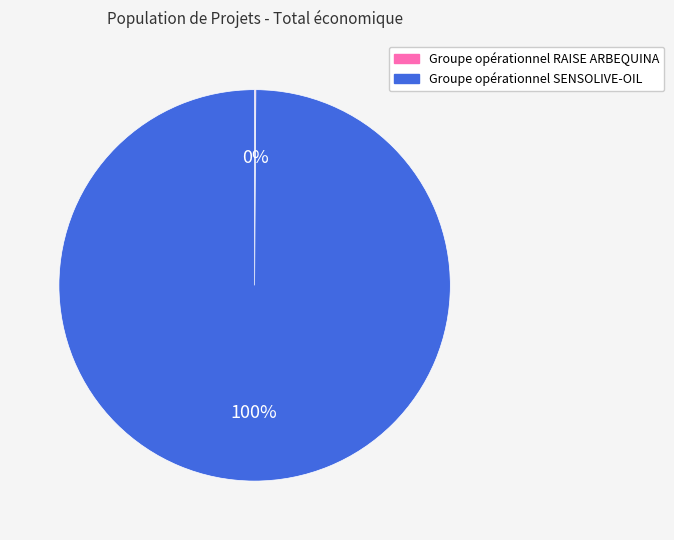

To the nearest percent, what portion does Groupe opérationnel SENSOLIVE-OIL represent?

100%